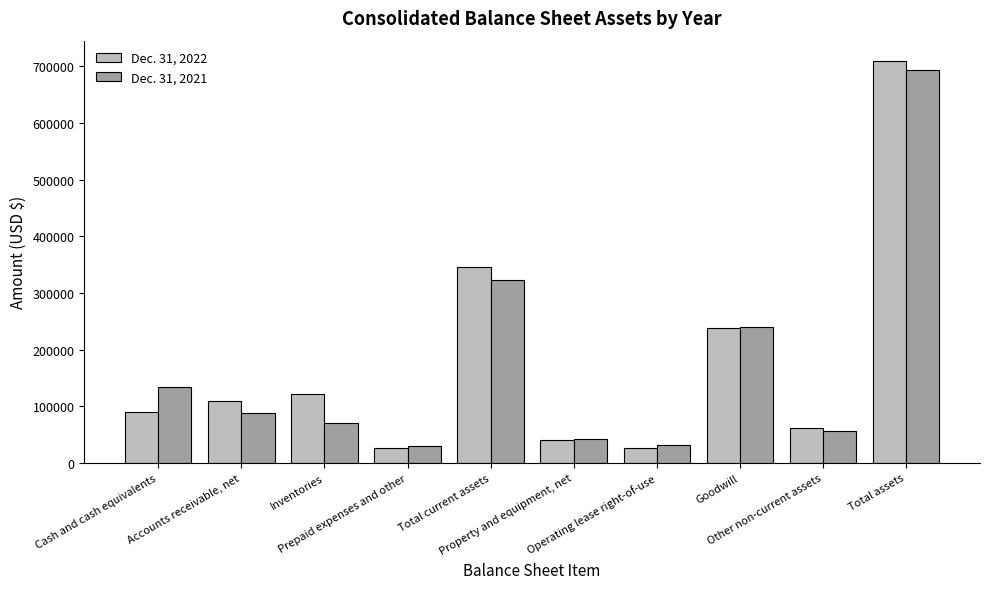

Rank the series at Operating lease right-of-use from lowest to highest value.

Dec. 31, 2022, Dec. 31, 2021